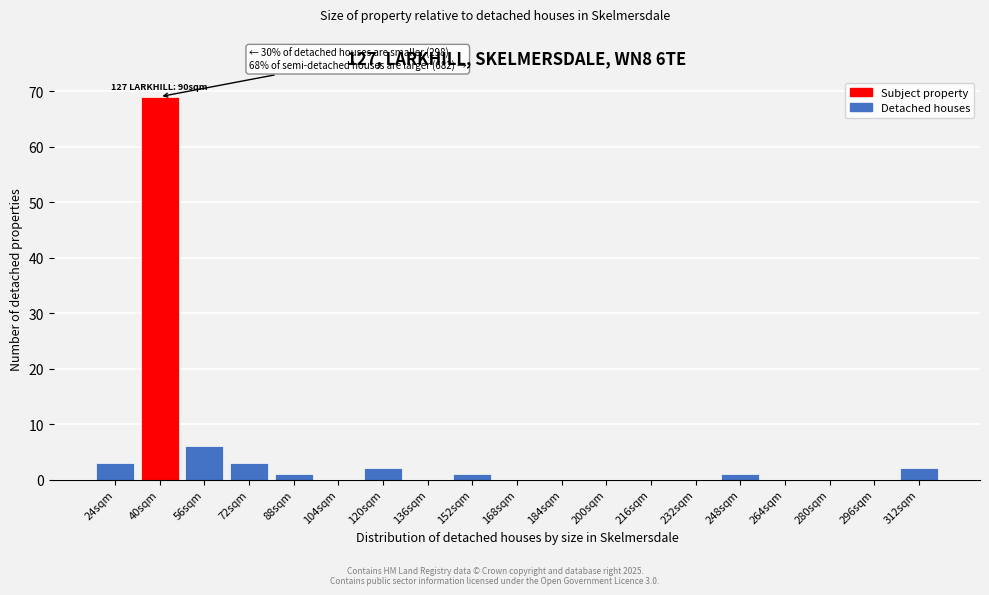

Reading left to right, what are all the values shown in this chart?

24sqm=3	40sqm=69	56sqm=6	72sqm=3	88sqm=1	104sqm=0	120sqm=2	136sqm=0	152sqm=1	168sqm=0	184sqm=0	200sqm=0	216sqm=0	232sqm=0	248sqm=1	264sqm=0	280sqm=0	296sqm=0	312sqm=2